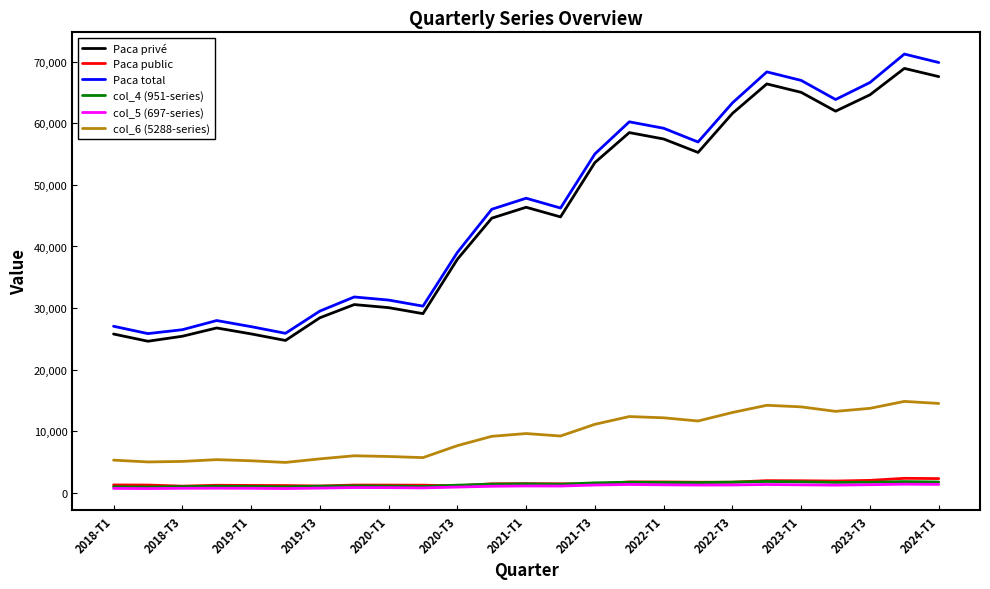

What are all the series names shown in the legend?

Paca privé, Paca public, Paca total, col_4 (951-series), col_5 (697-series), col_6 (5288-series)